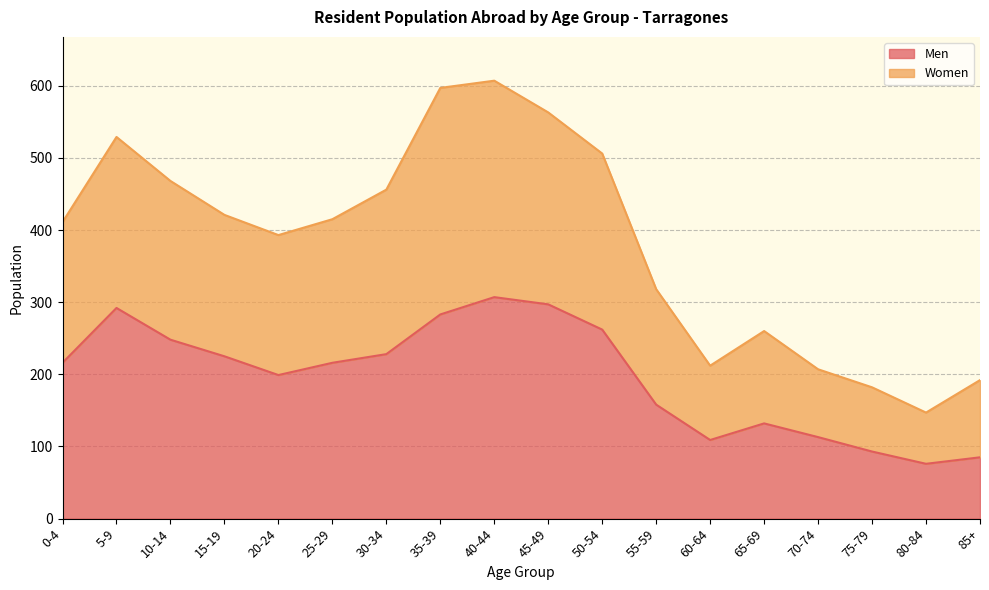

How many values in the Men series exceed 216?

8